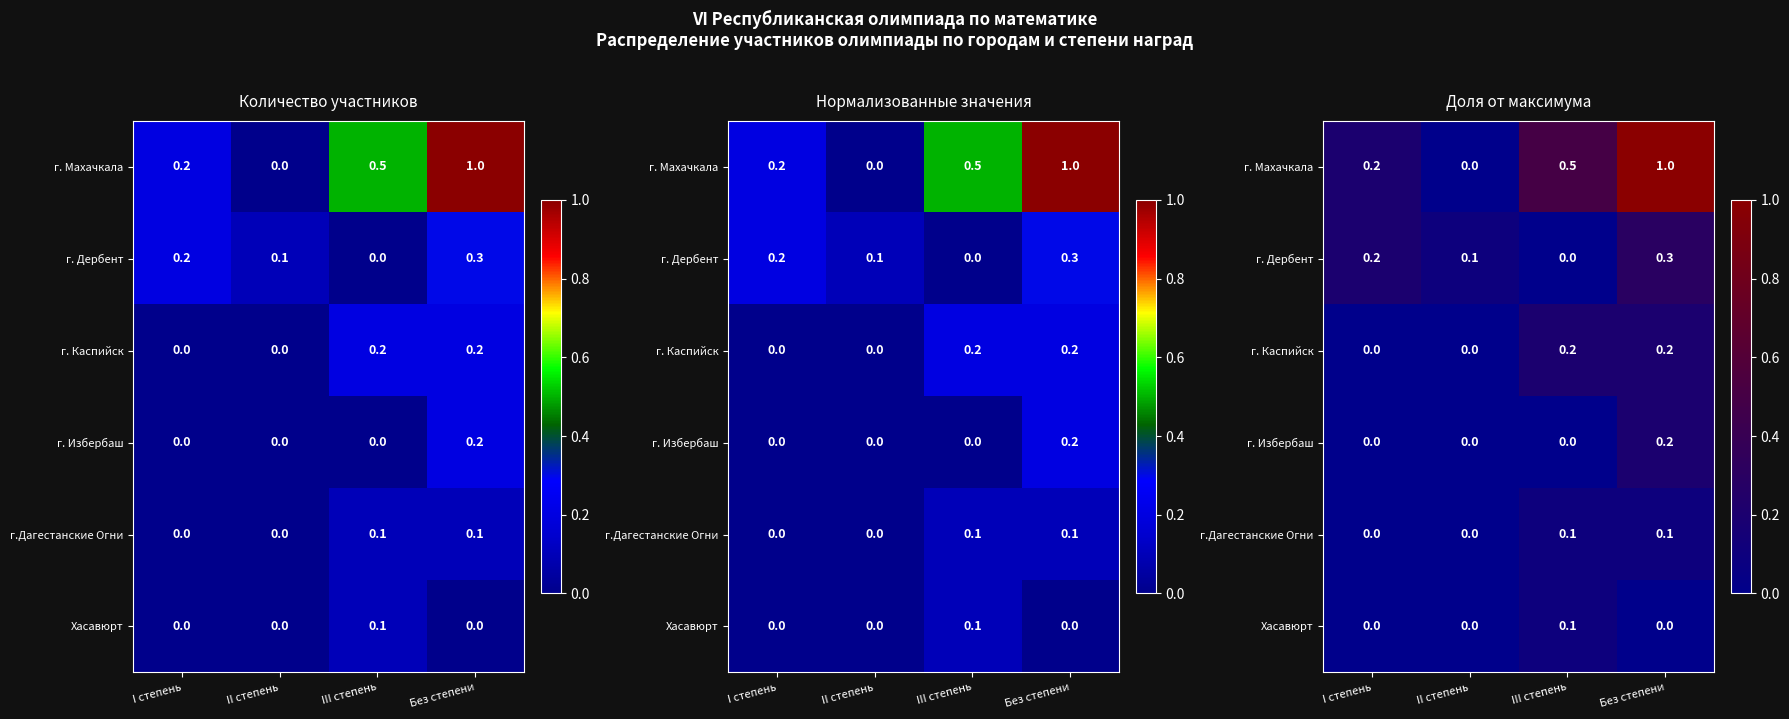

At how many categories does at least one series exceed 0?

4